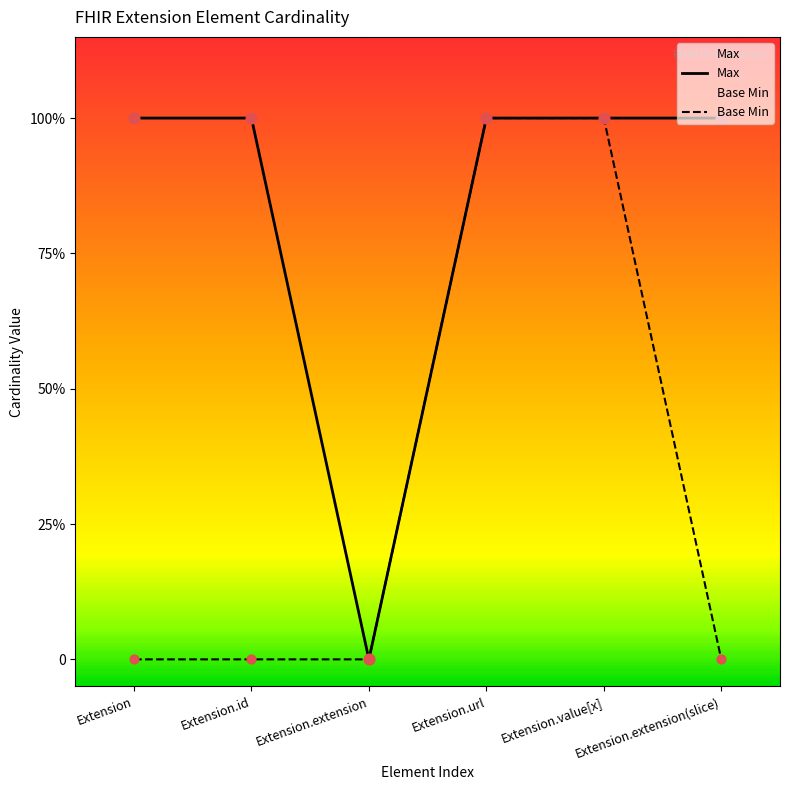

At how many categories does at least one series exceed 0?

5